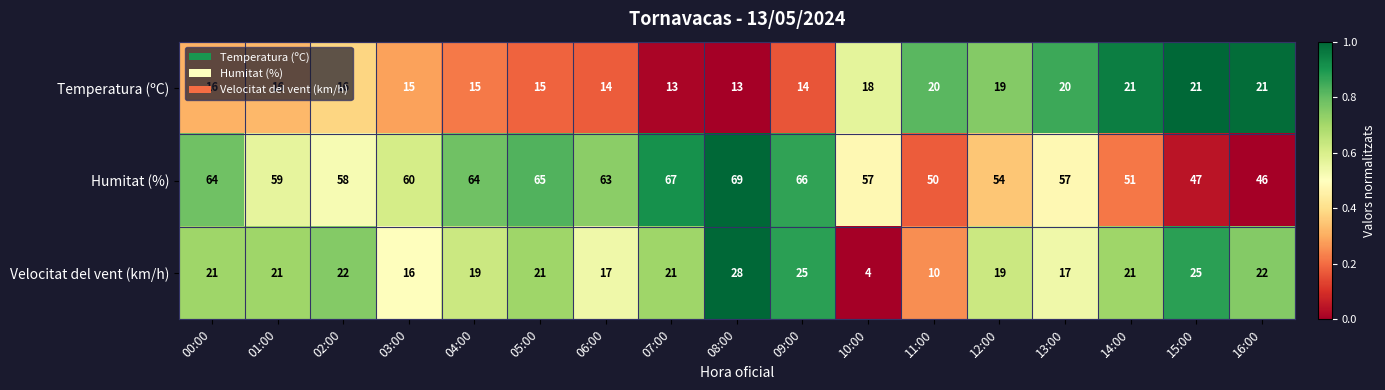

What is the greatest value displayed?

69